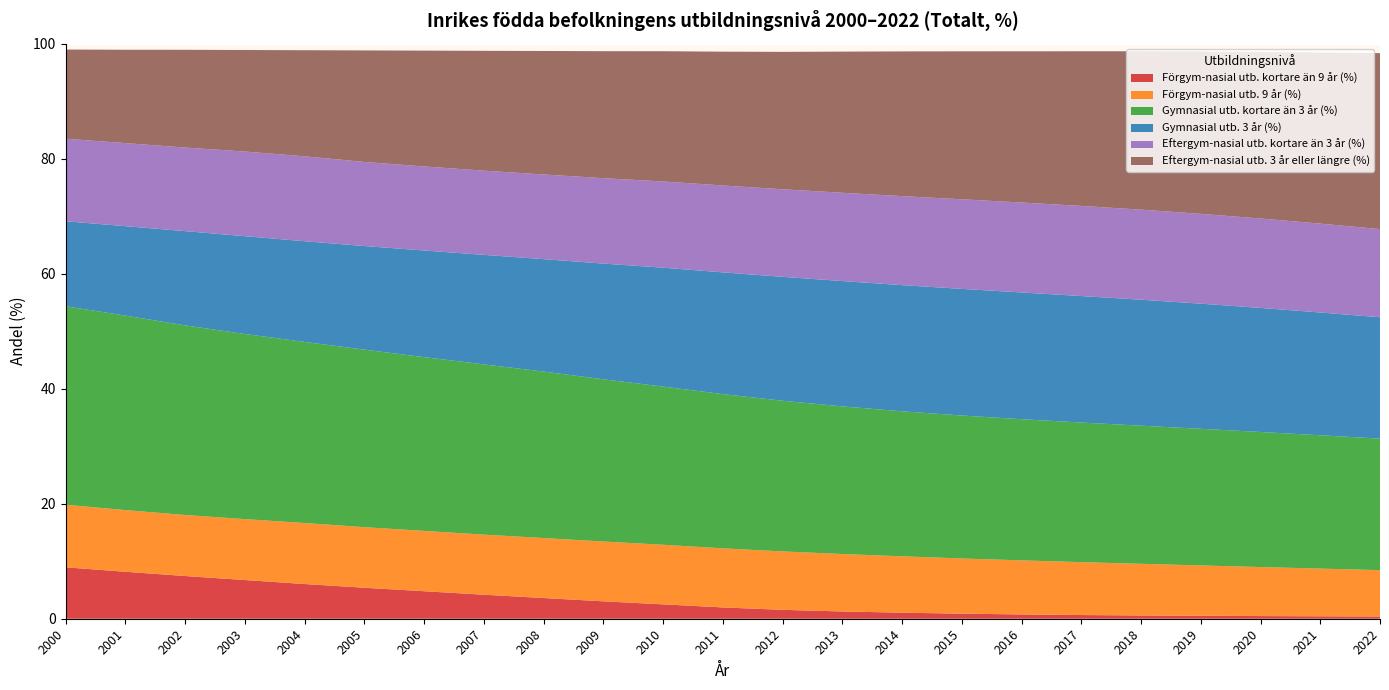

Reading left to right, extract all data points from this chart.

Förgym-nasial utb. kortare än 9 år (%): 8.9	8.2	7.4	6.7	6.0	5.4	4.8	4.2	3.6	3.0	2.5	2.0	1.5	1.3	1.1	0.9	0.7	0.6	0.6	0.5	0.5	0.4	0.4
Förgym-nasial utb. 9 år (%): 10.9	10.7	10.6	10.6	10.6	10.5	10.5	10.5	10.4	10.4	10.4	10.3	10.2	10.0	9.8	9.6	9.4	9.2	9.0	8.8	8.5	8.3	8.1
Gymnasial utb. kortare än 3 år (%): 34.5	33.8	33.0	32.2	31.5	30.9	30.2	29.6	28.9	28.2	27.5	26.8	26.2	25.7	25.2	24.9	24.6	24.3	24.0	23.8	23.5	23.2	22.9
Gymnasial utb. 3 år (%): 14.8	15.6	16.4	17.0	17.5	18.0	18.5	19.0	19.6	20.1	20.7	21.2	21.5	21.8	21.9	22.0	22.0	22.0	21.9	21.8	21.6	21.4	21.1
Eftergym-nasial utb. kortare än 3 år (%): 14.4	14.4	14.5	14.7	14.8	14.6	14.6	14.6	14.7	14.9	15.0	15.1	15.2	15.4	15.5	15.6	15.6	15.7	15.7	15.6	15.5	15.5	15.3
Eftergym-nasial utb. 3 år eller längre (%): 15.5	16.2	17.0	17.7	18.5	19.4	20.1	20.8	21.5	22.1	22.7	23.3	23.9	24.5	25.2	25.7	26.3	26.9	27.5	28.2	29.0	29.8	30.6